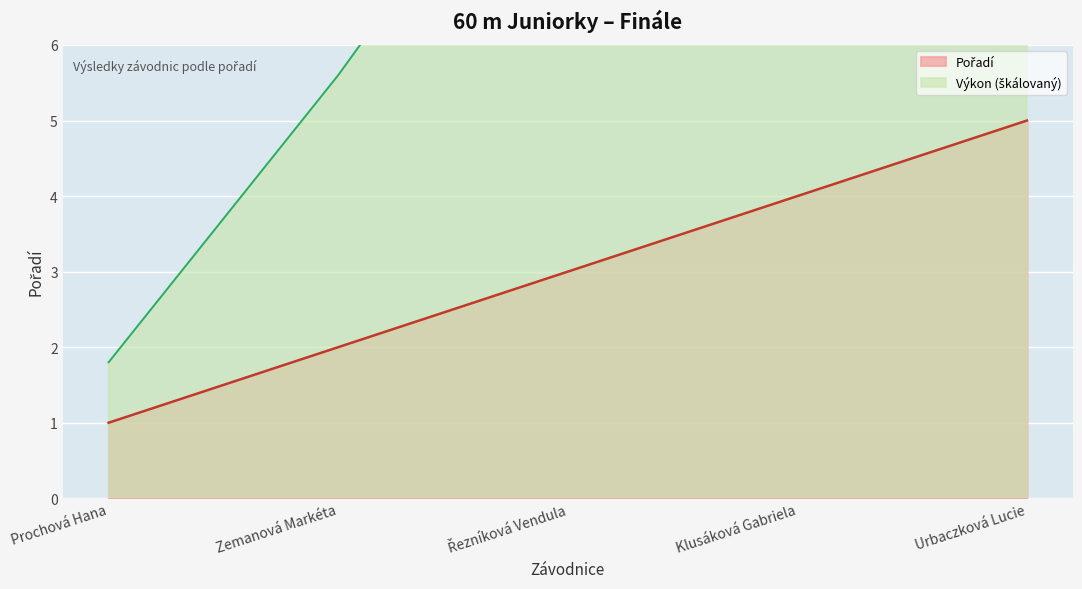

What is the difference between the values at Urbaczková Lucie and Řezníková Vendula?

2